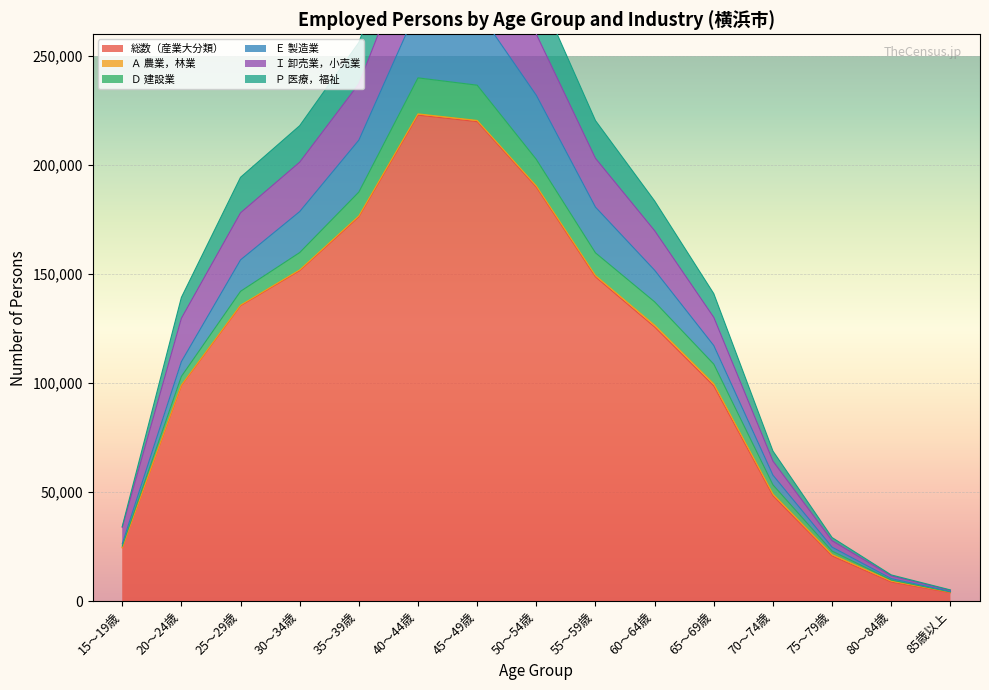

The value of 総数（産業大分類） at 40～44歳 is 222888. True or false?

True